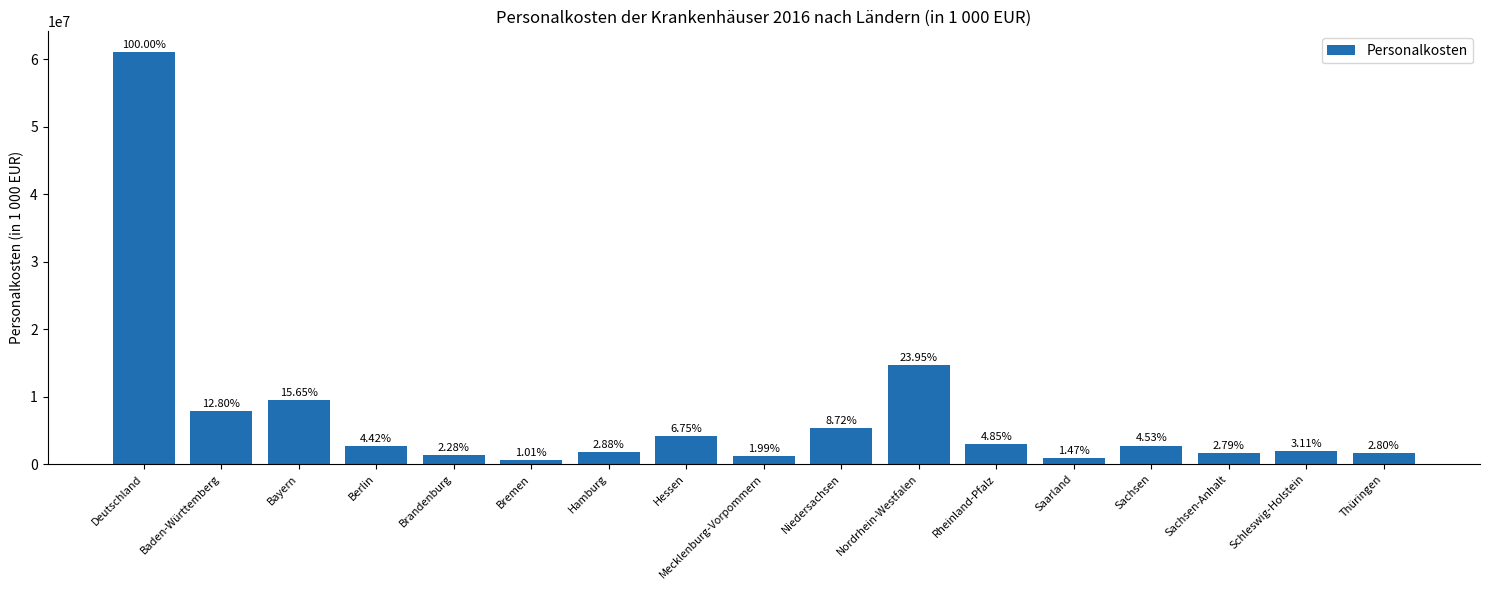

What position from the left is Niedersachsen?

10